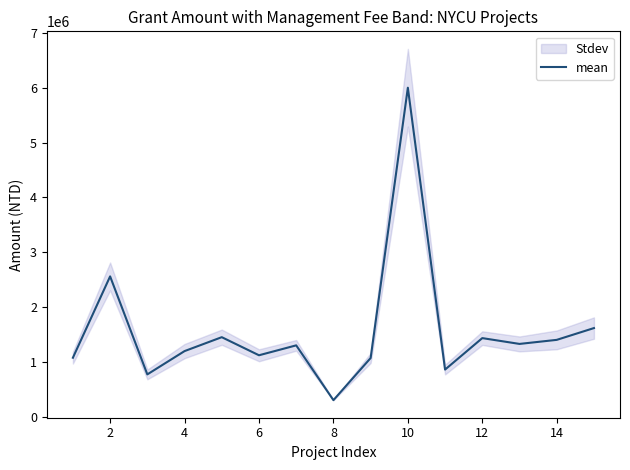

The value of mean at 6 is 1676406. True or false?

False